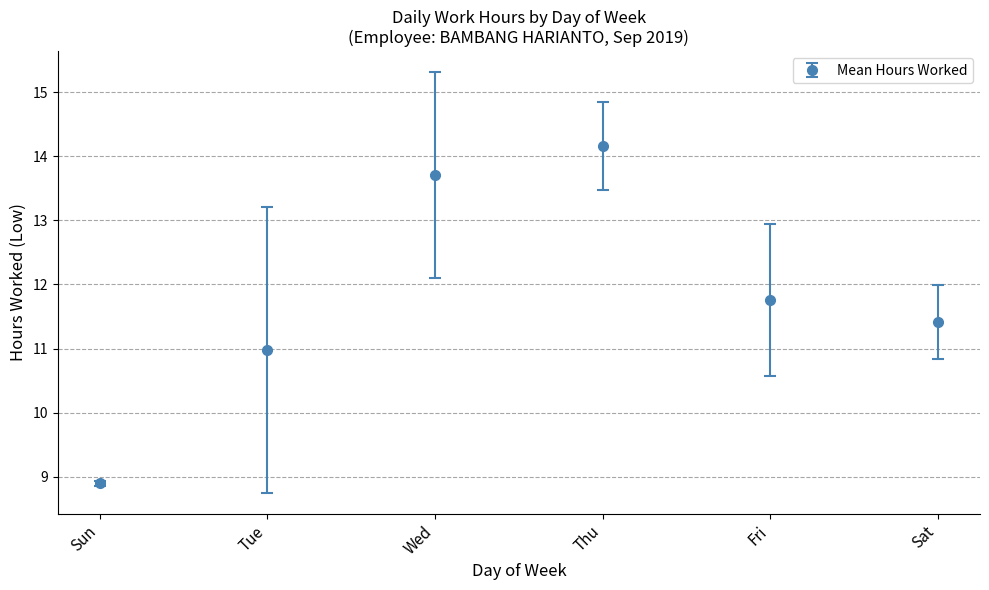

Which has a higher value, Sun or Thu?

Thu